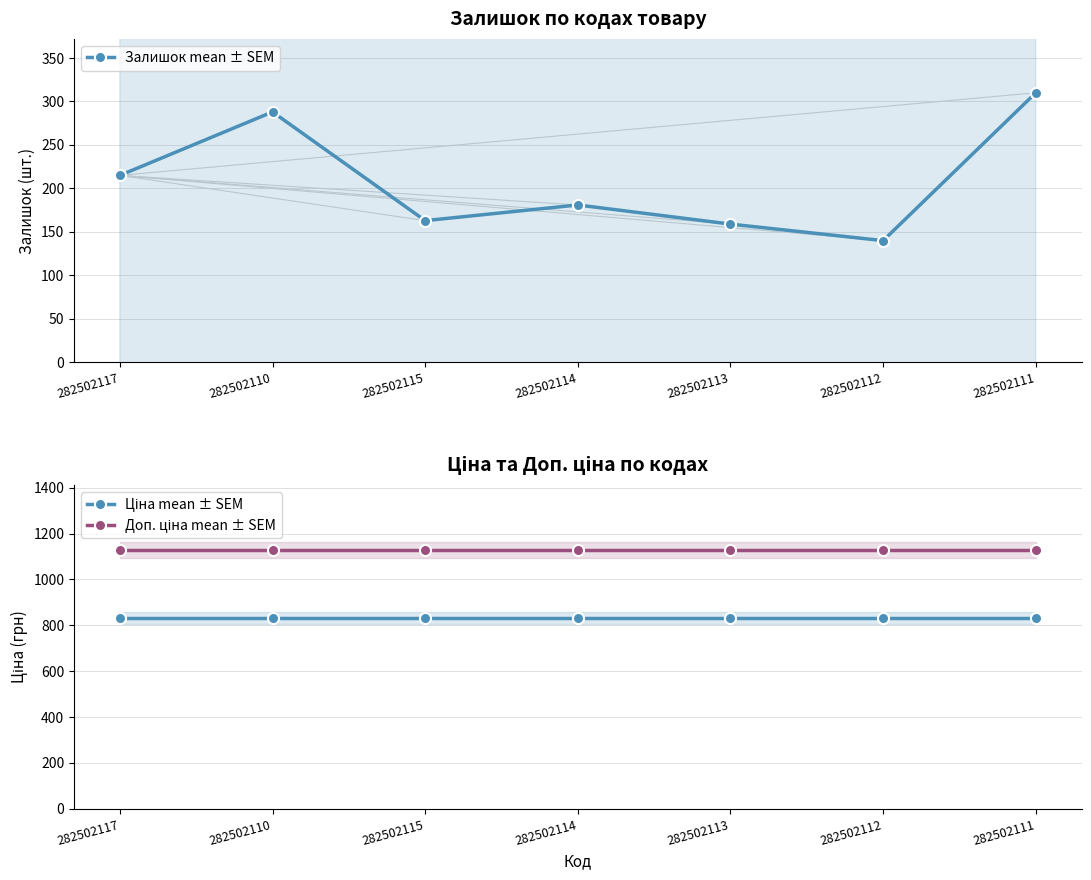

The value of Доп. ціна mean ± SEM at 282502110 is 300.1. True or false?

False